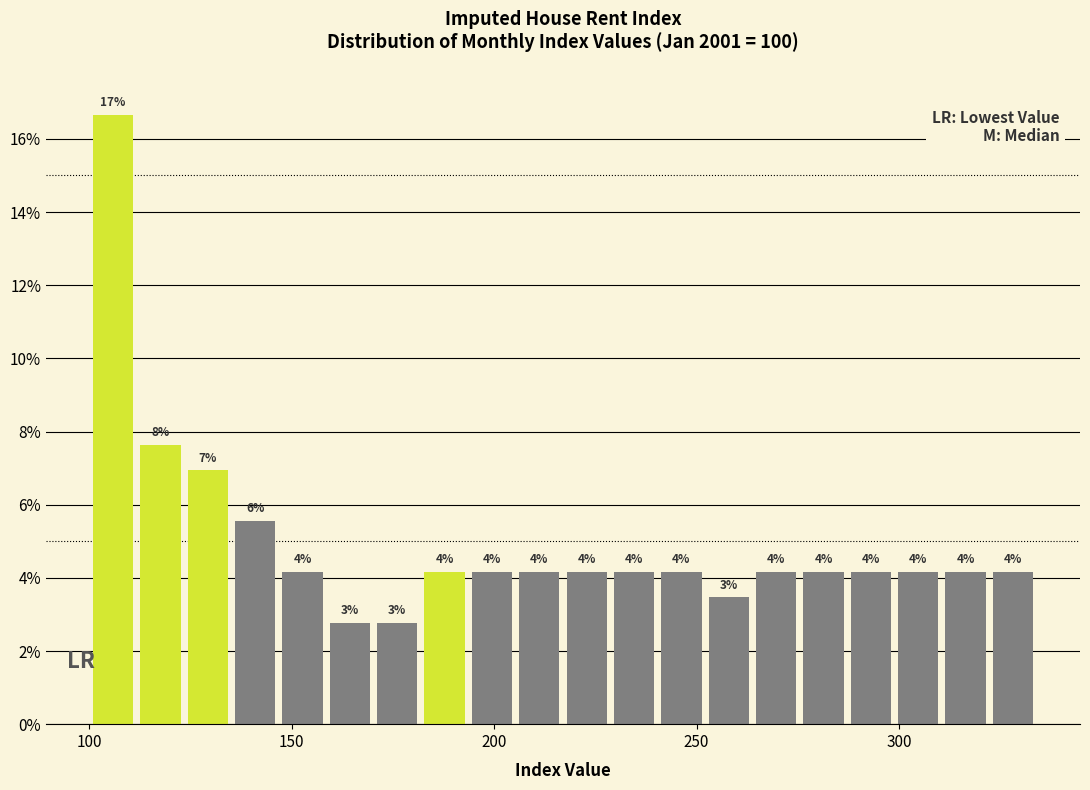

Around what value on the x-axis is the tallest bar? Give the approximate position of its centre, as read against the axis.

105